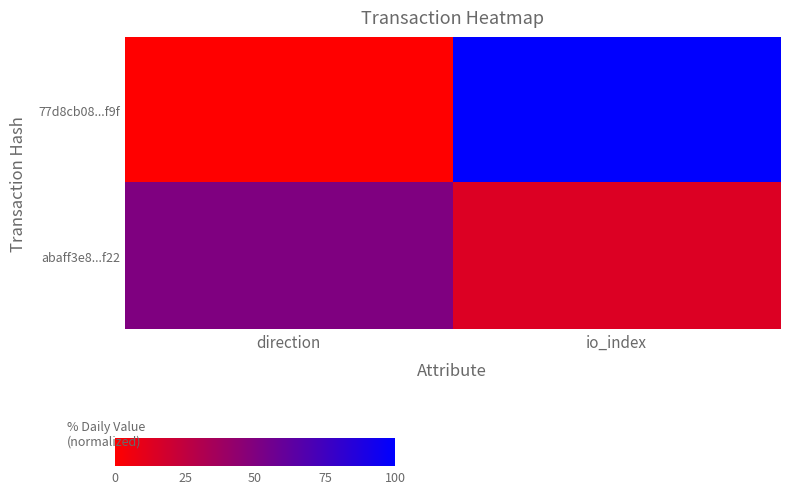

What is the greatest value displayed?

100.0